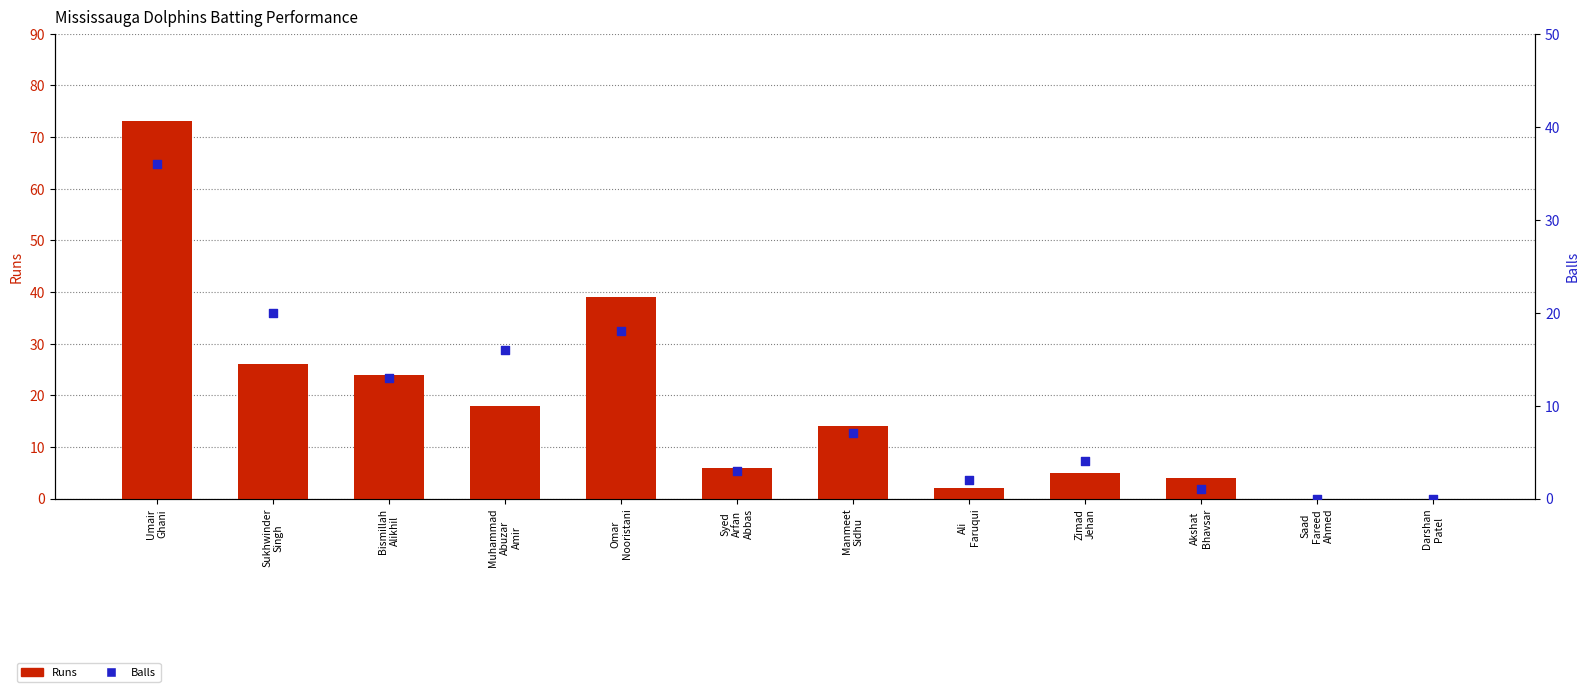

Is the value of Balls at Syed
Arfan
Abbas greater than the value of Runs at Syed
Arfan
Abbas?

No